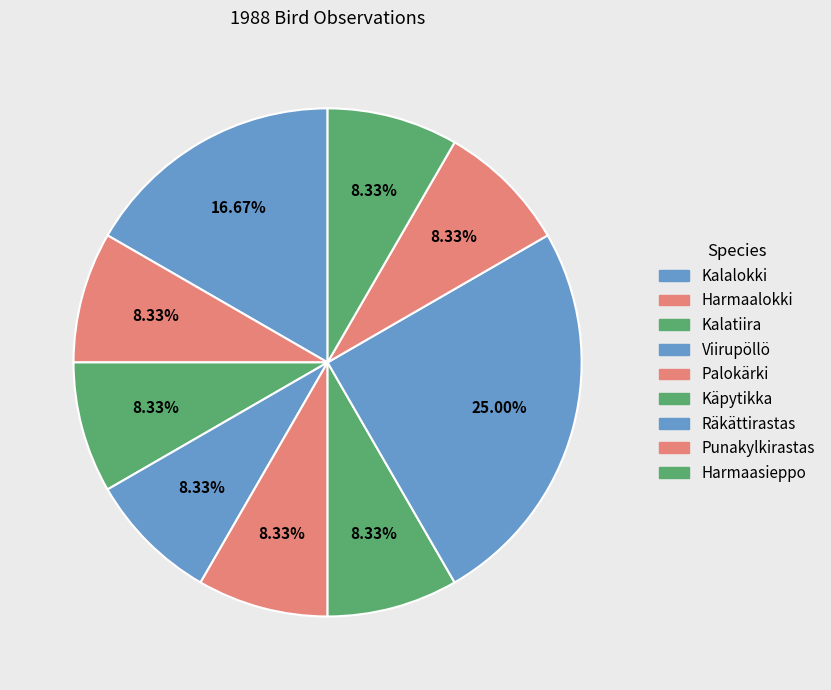

What percentage do Viirupöllö and Harmaalokki together represent?

16.7%